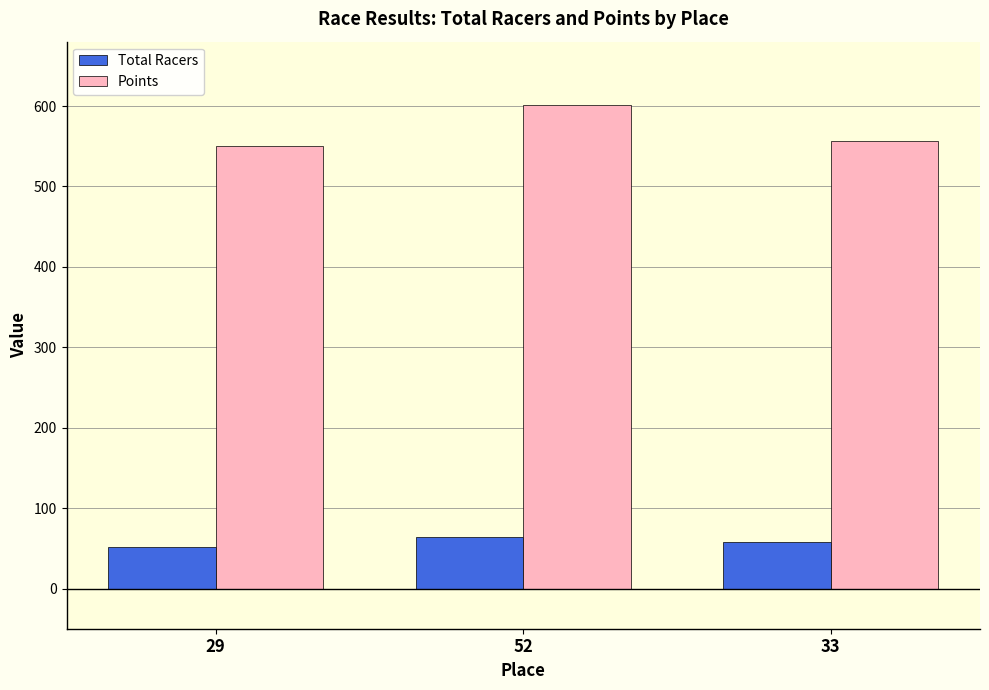

What is the highest value of the Total Racers series?

64.0